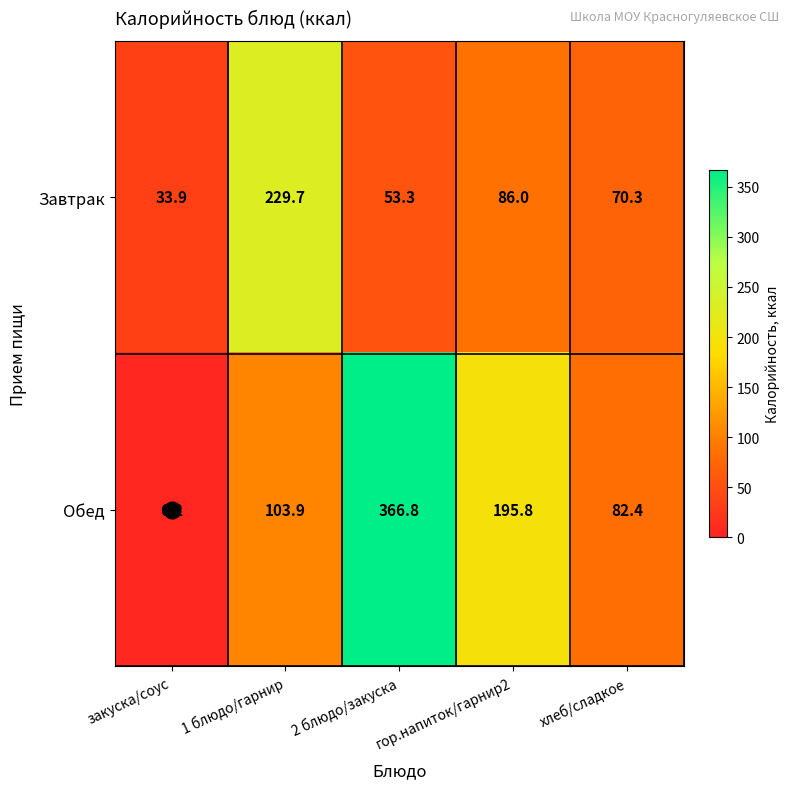

Which category has the lowest value across all series?

закуска/соус